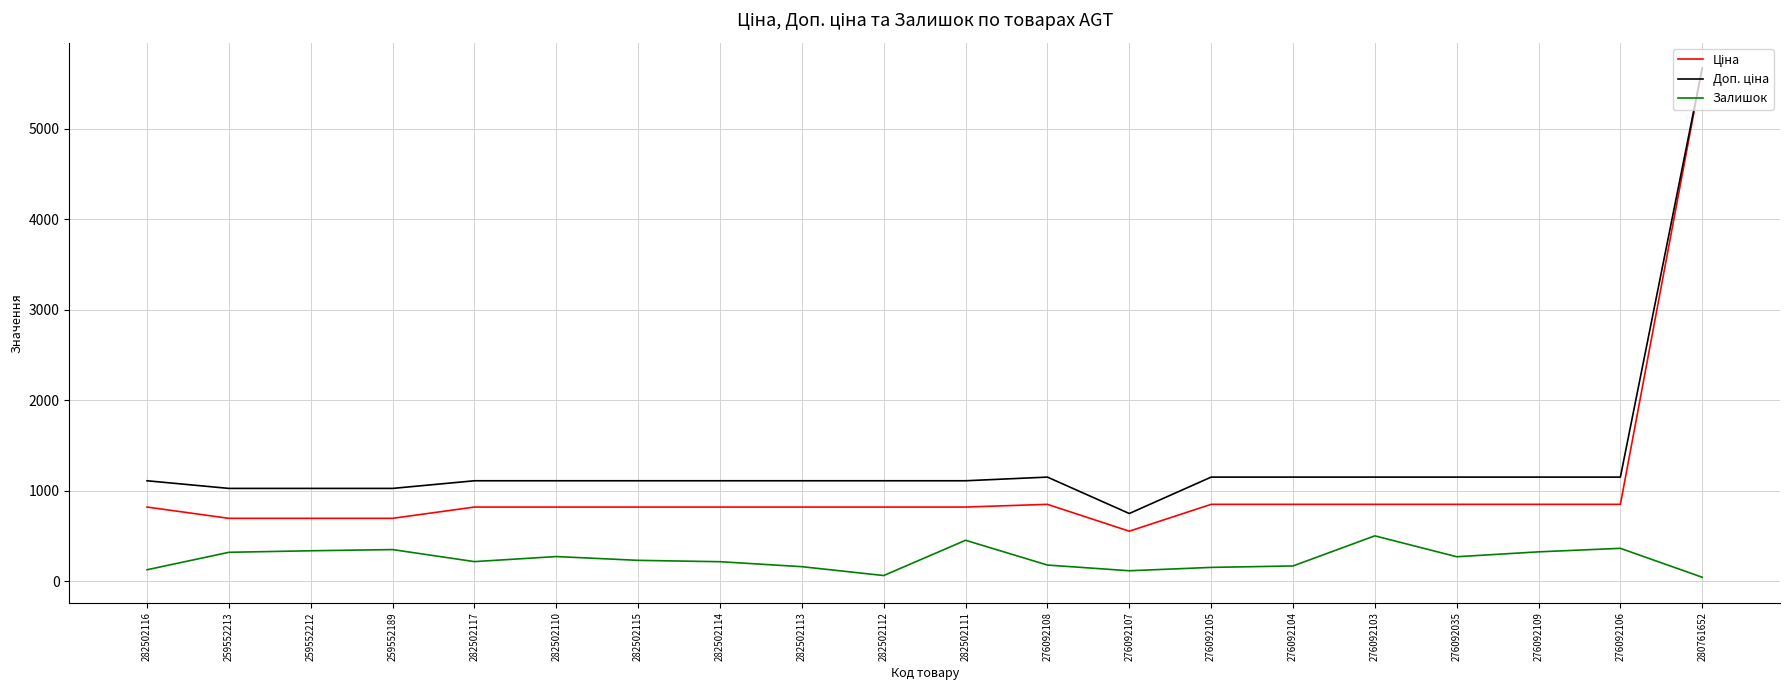

At which category does the chart reach its peak across all series?

280761652